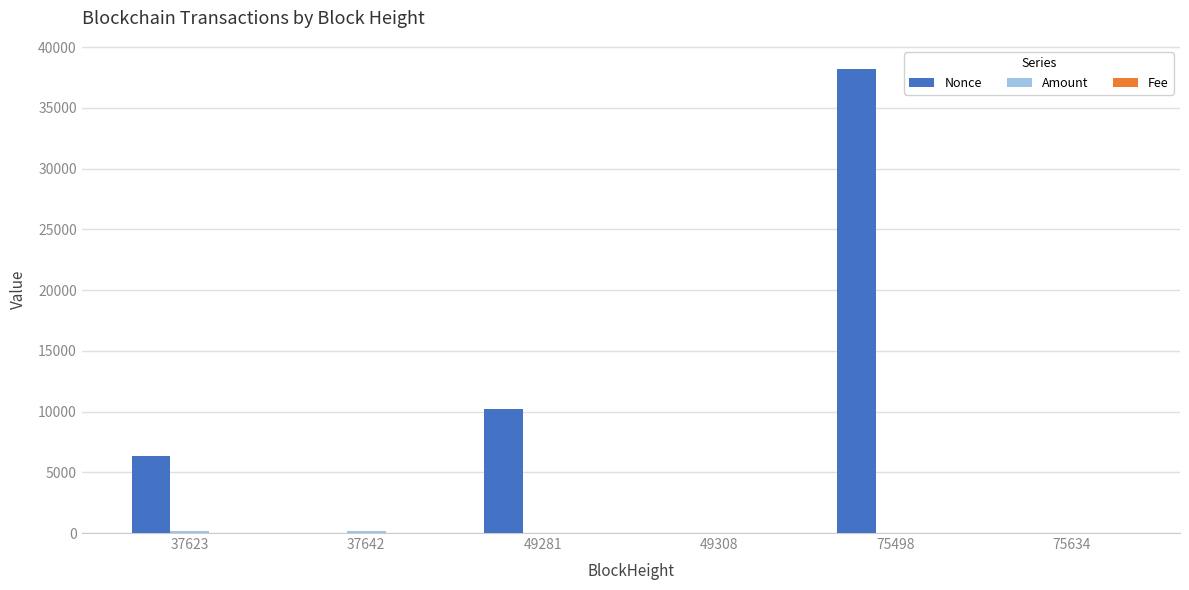

At which category is the sum across all series the highest?

75498